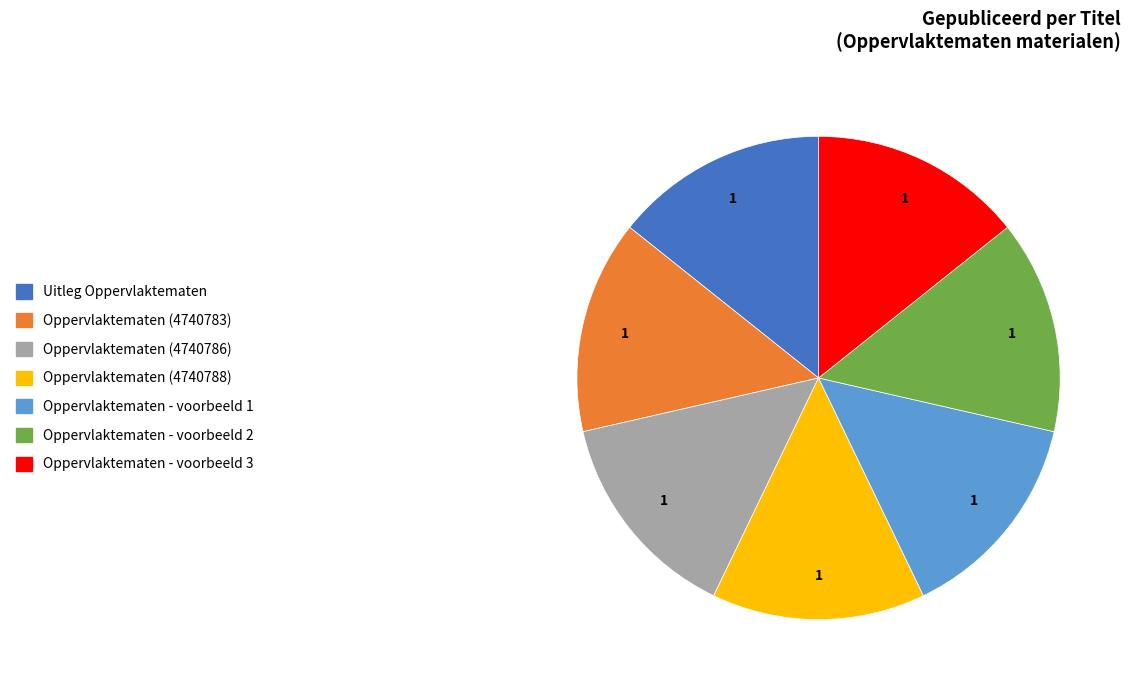

Is there any slice that represents more than half of the pie?

No